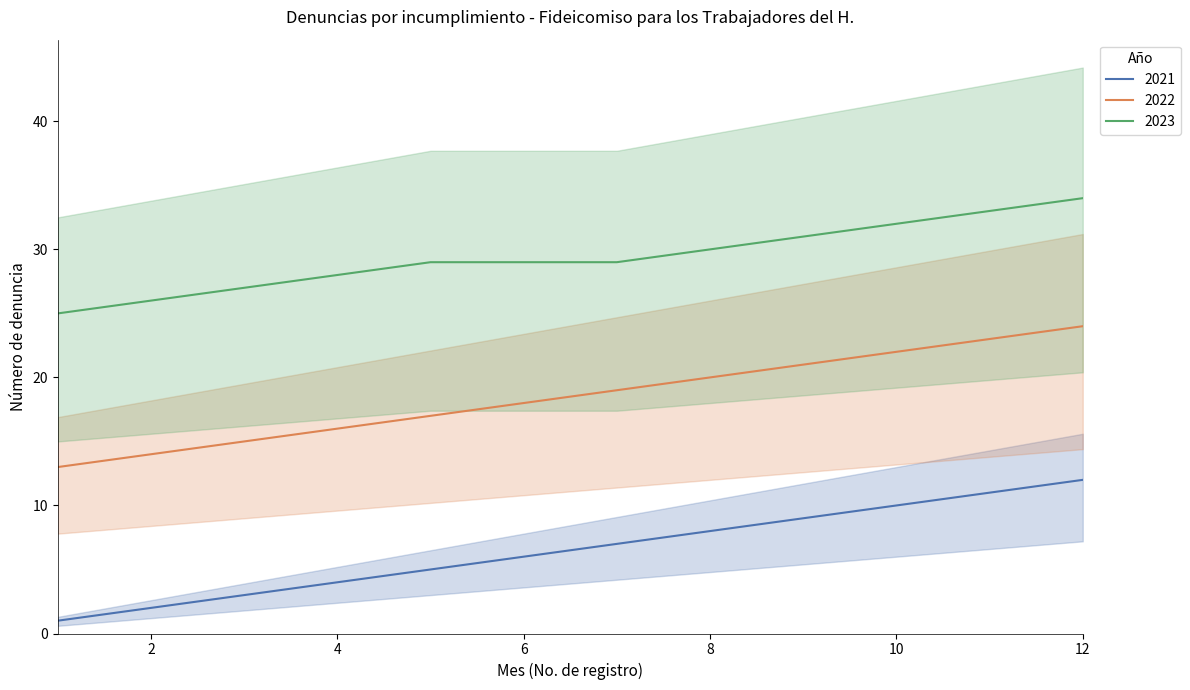

Between 7 and 12, which series saw the biggest shift?

2021